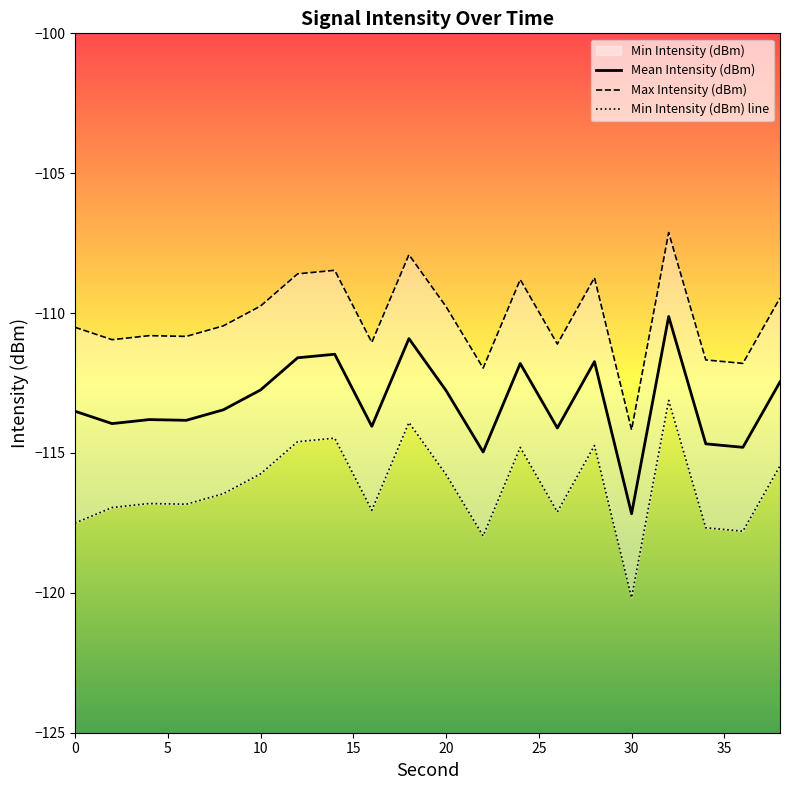

What is the maximum value for Mean Intensity (dBm)?

-110.1